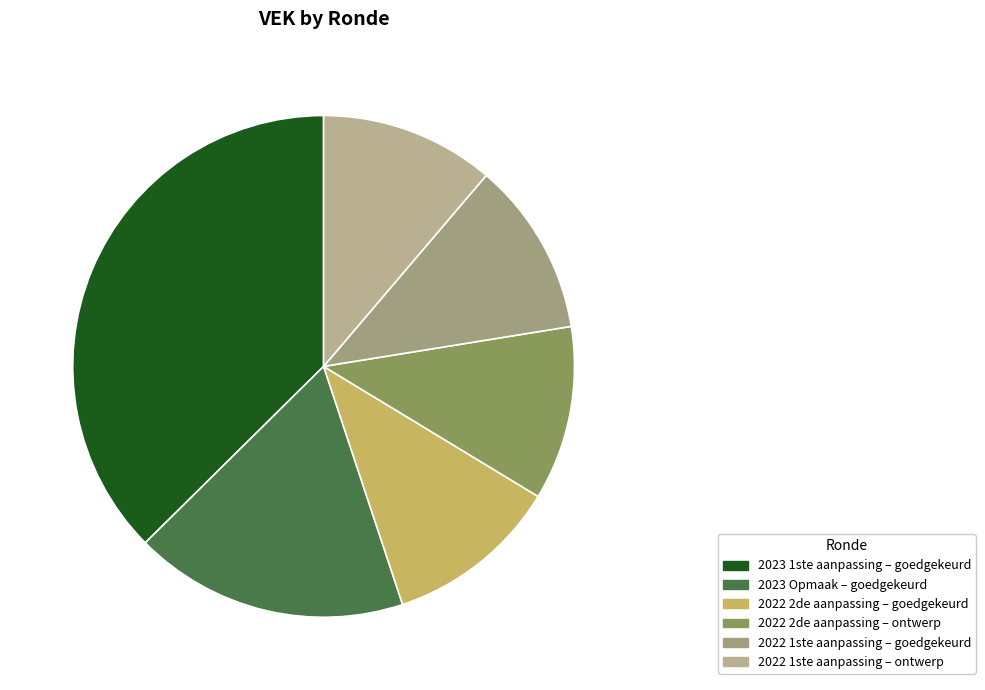

Does 2023 Opmaak – goedgekeurd account for over 50% of the chart?

No